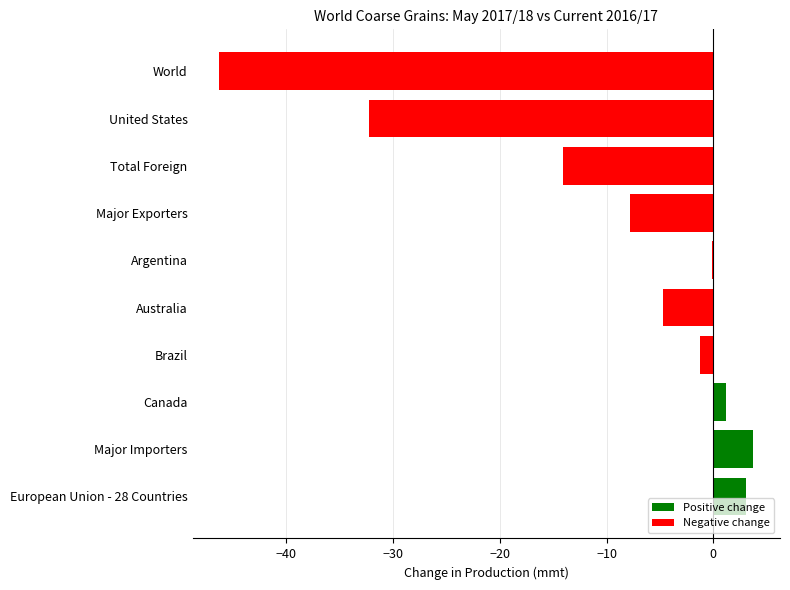

Between World and Argentina, which is larger?

Argentina